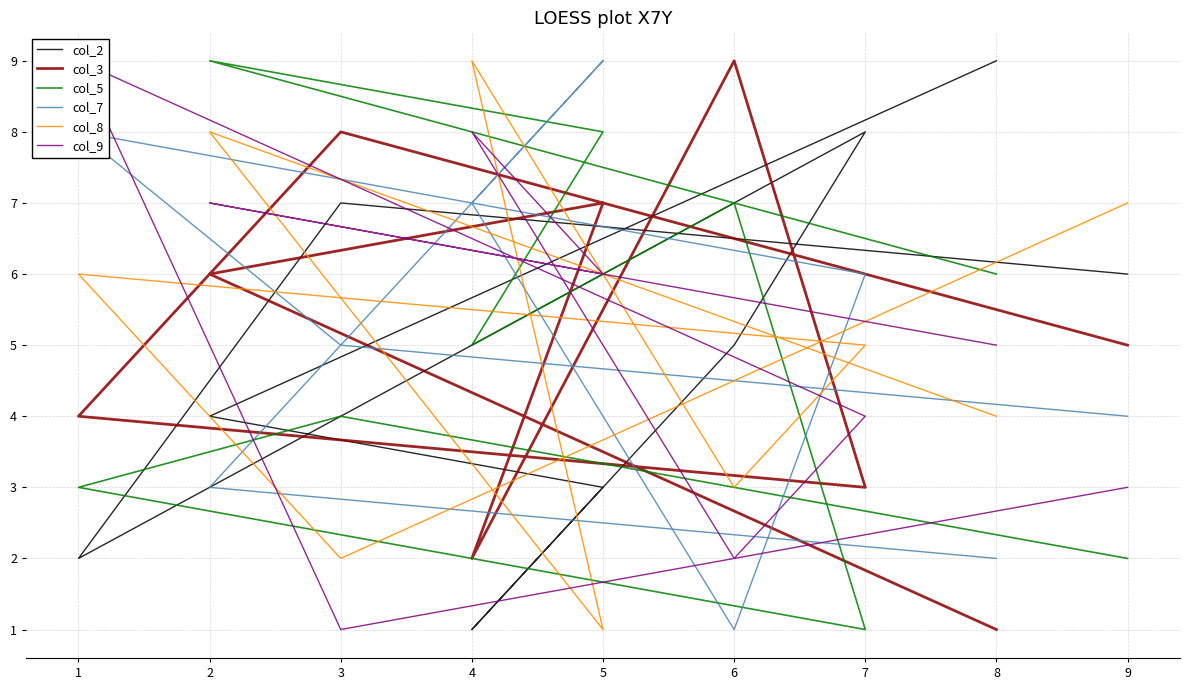

Is the value of col_2 at 1 greater than the value of col_8 at 8?

No